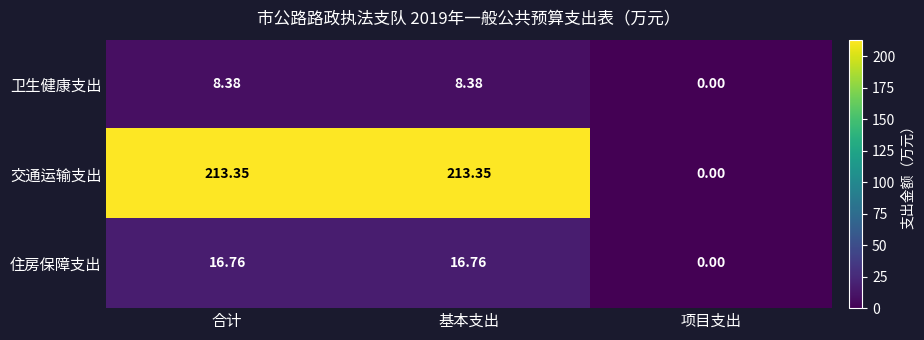

List the series in order of their peak value, lowest first.

卫生健康支出, 住房保障支出, 交通运输支出